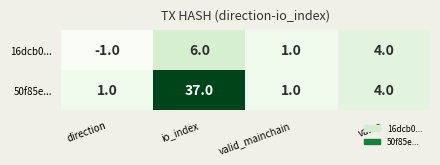

Which series has the largest total across all categories?

50f85e...